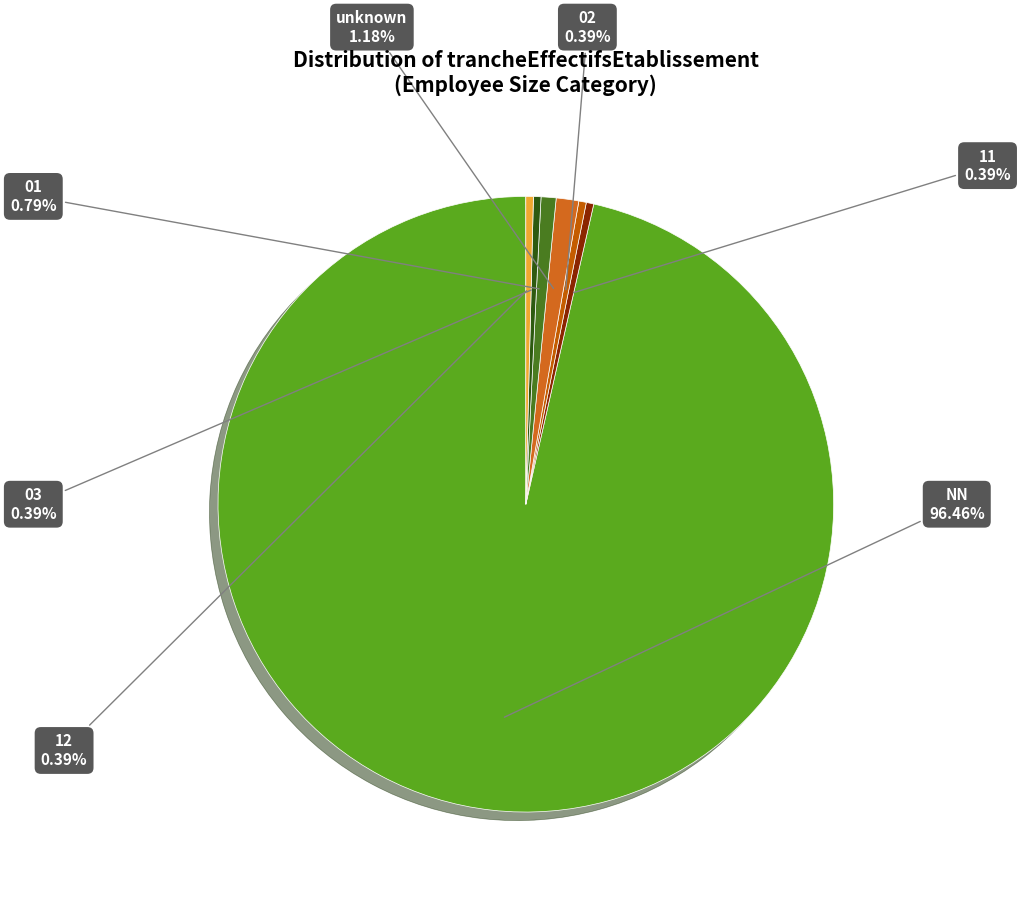

How many segments does this pie chart have?

7